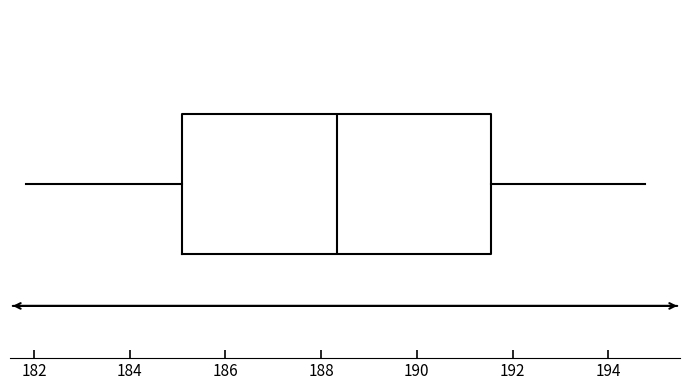

Where is the right edge of the box on the x-axis? The values are not printed on the chart, so give them approximately, as read against the axis.

191.6